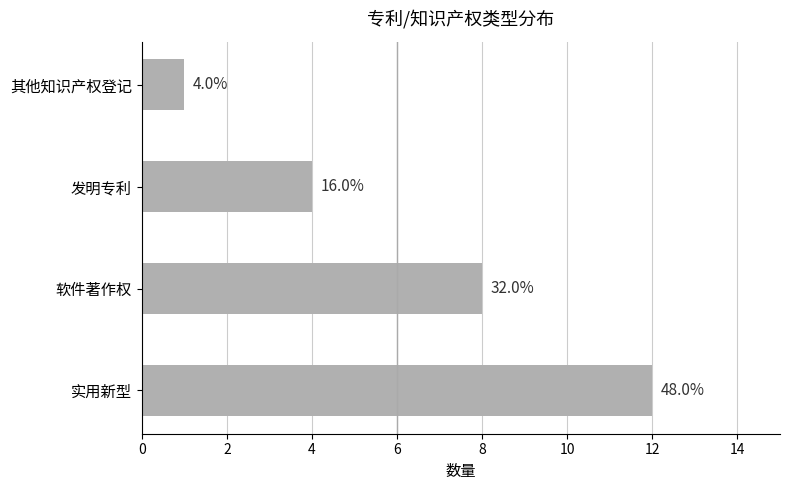

How many bars are there in total?

4